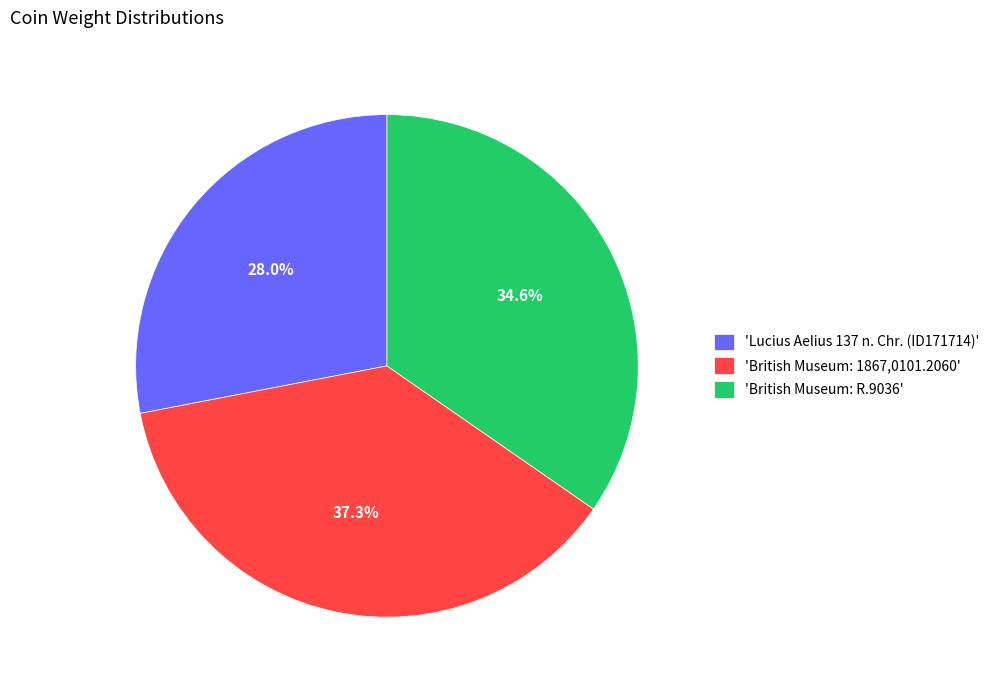

Is the sum of 'Lucius Aelius 137 n. Chr. (ID171714)' and 'British Museum: R.9036' greater than half?

Yes